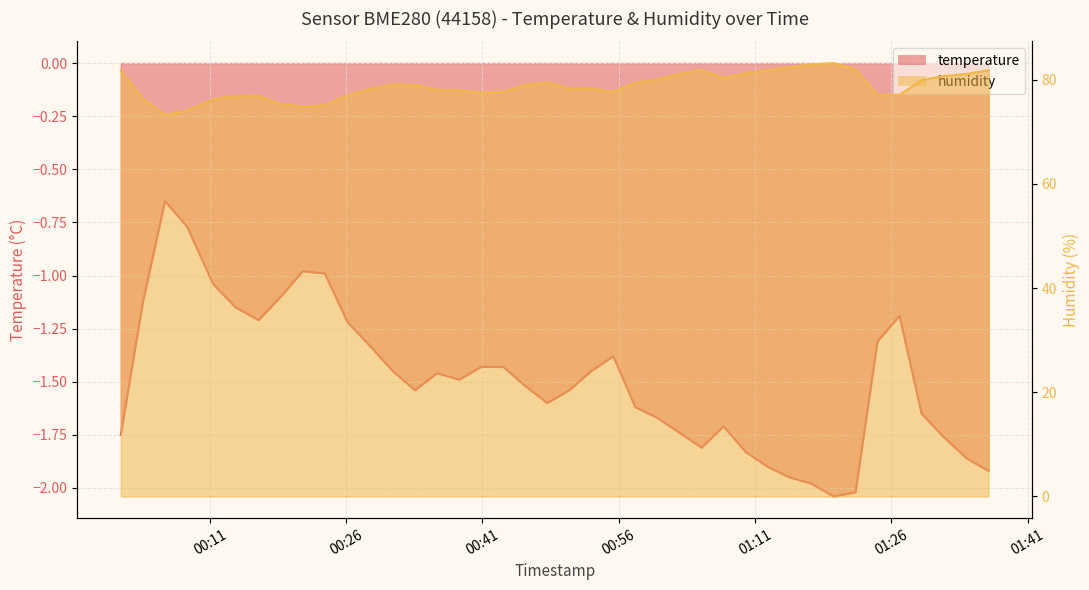

Reading right to left, list all the values displayed in this chart.

temperature: -1.9	-1.9	-1.8	-1.6	-1.2	-1.3	-2.0	-2.0	-2.0	-1.9	-1.9	-1.8	-1.7	-1.8	-1.7	-1.7	-1.6	-1.4	-1.4	-1.5	-1.6	-1.5	-1.4	-1.4	-1.5	-1.5	-1.5	-1.4	-1.3	-1.2	-1.0	-1.0	-1.1	-1.2	-1.1	-1.0	-0.8	-0.7	-1.1	-1.8
humidity: 81.8	81.1	80.7	79.9	77.1	77.0	82.1	83.2	82.9	82.4	81.8	81.2	80.4	81.9	81.1	80.0	79.4	77.7	78.3	78.3	79.5	79.0	77.7	77.5	78.0	78.1	79.0	79.1	78.2	77.0	75.1	74.9	75.3	76.9	76.8	76.2	74.1	73.2	76.4	81.7